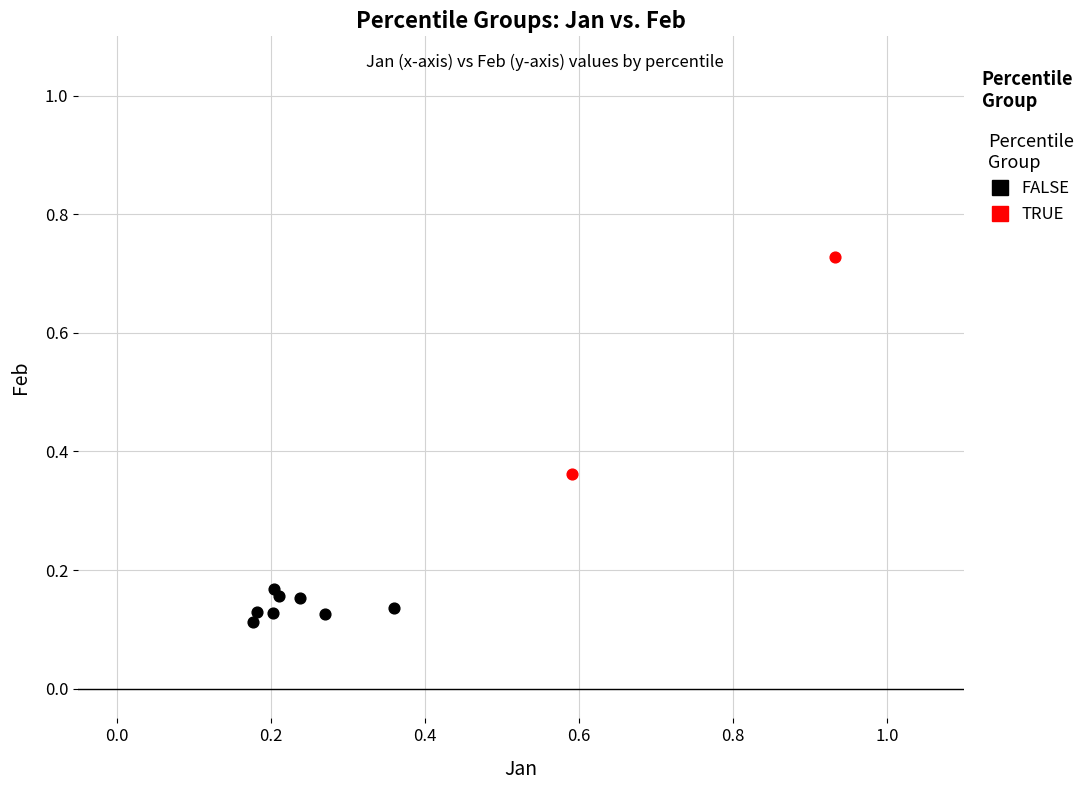

Which series contains the highest Y value?

TRUE